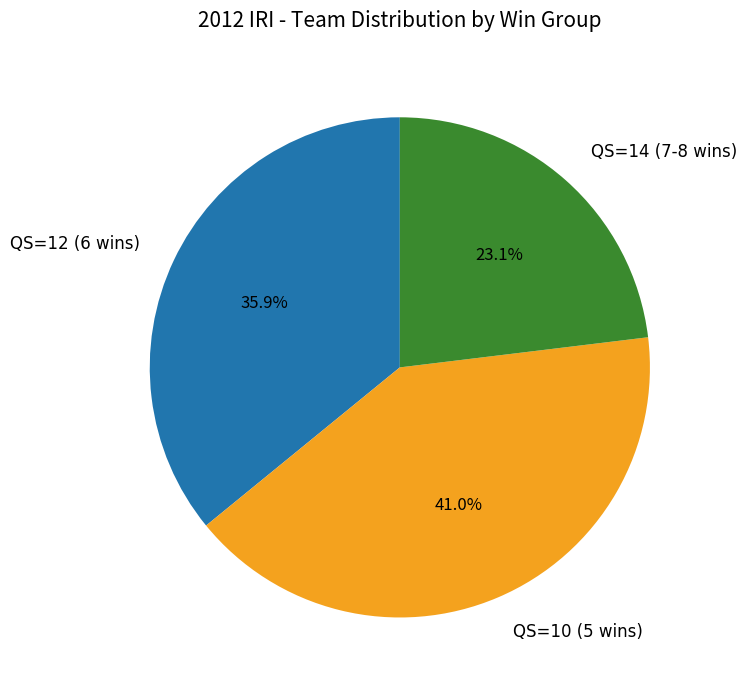

How much of the chart is everything except QS=12 (6 wins)?

64.1%